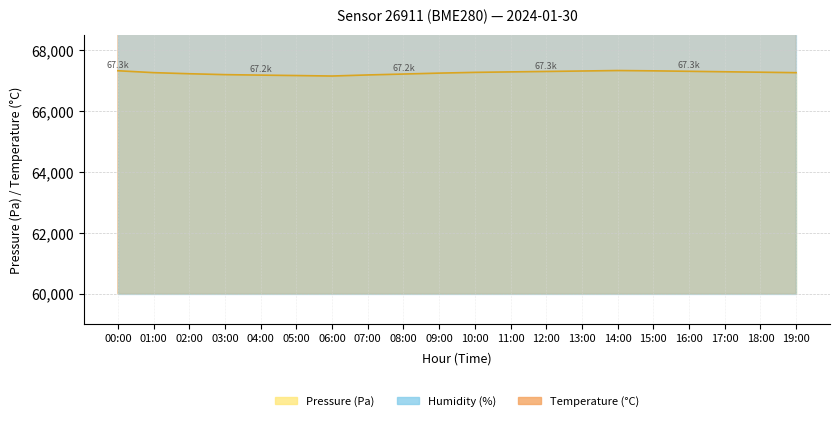

What is the spread (max minus min) of values at 17:00?

7964.8